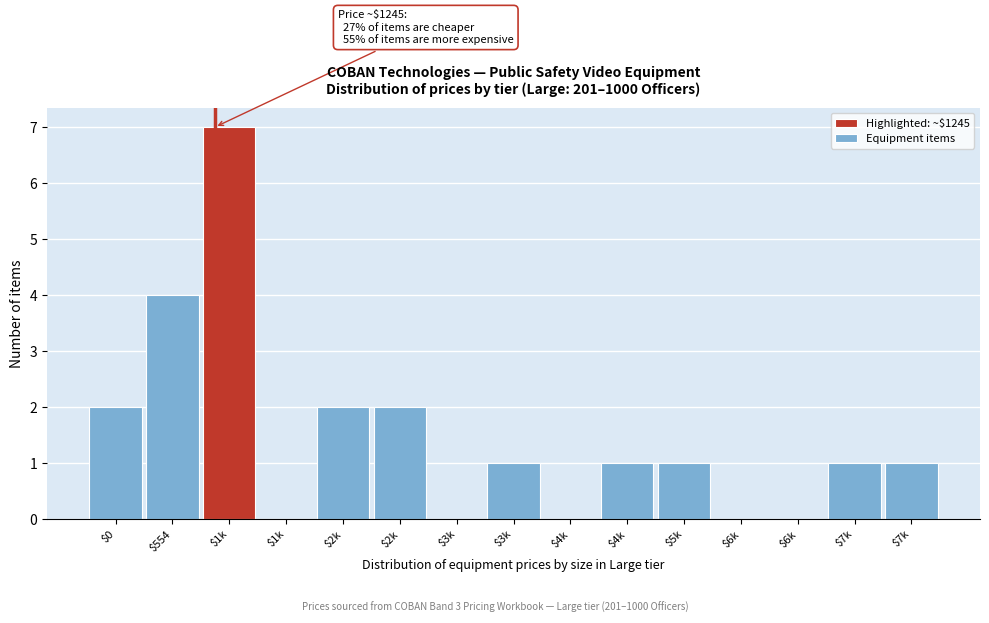

How many distinct data groups are displayed?

1